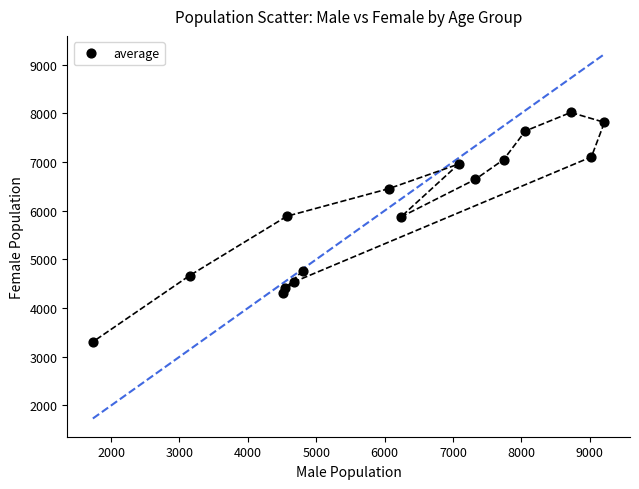

What is the range of X values (max minus min)?

7481